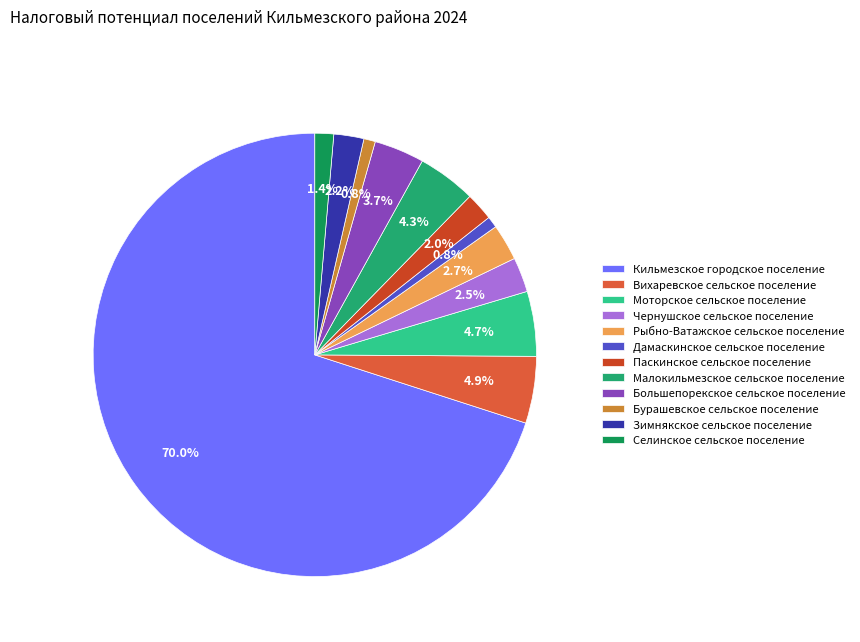

How many segments does this pie chart have?

12